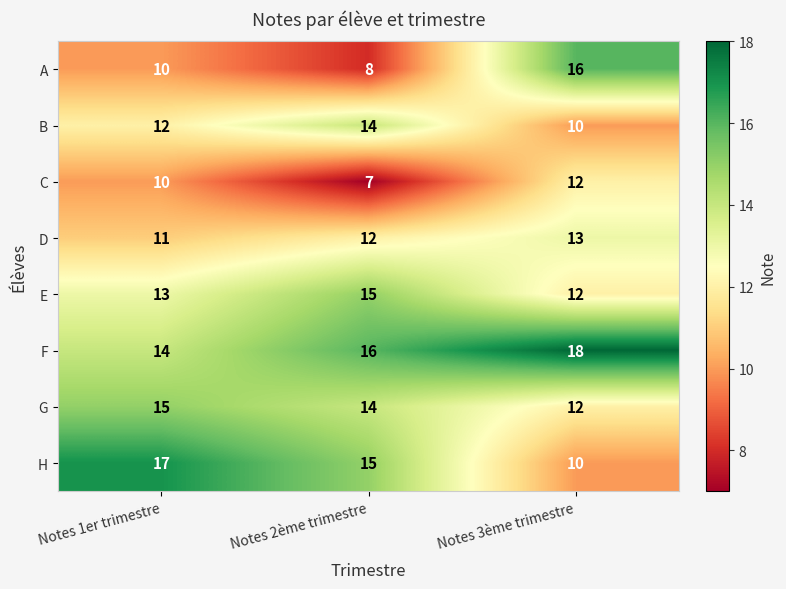

Rank the categories by E value from highest to lowest.

Notes 2ème trimestre, Notes 1er trimestre, Notes 3ème trimestre